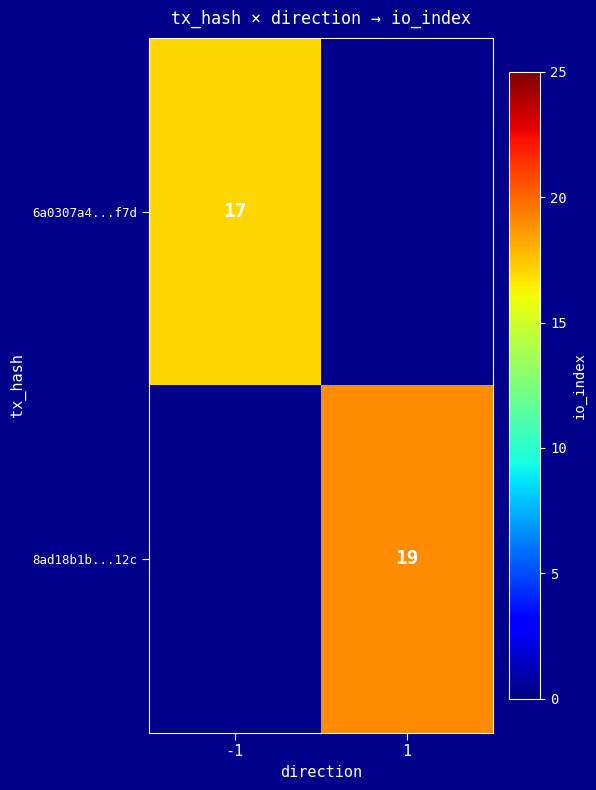

Is it true that 6a0307a4...f7d equals 24 at -1?

False